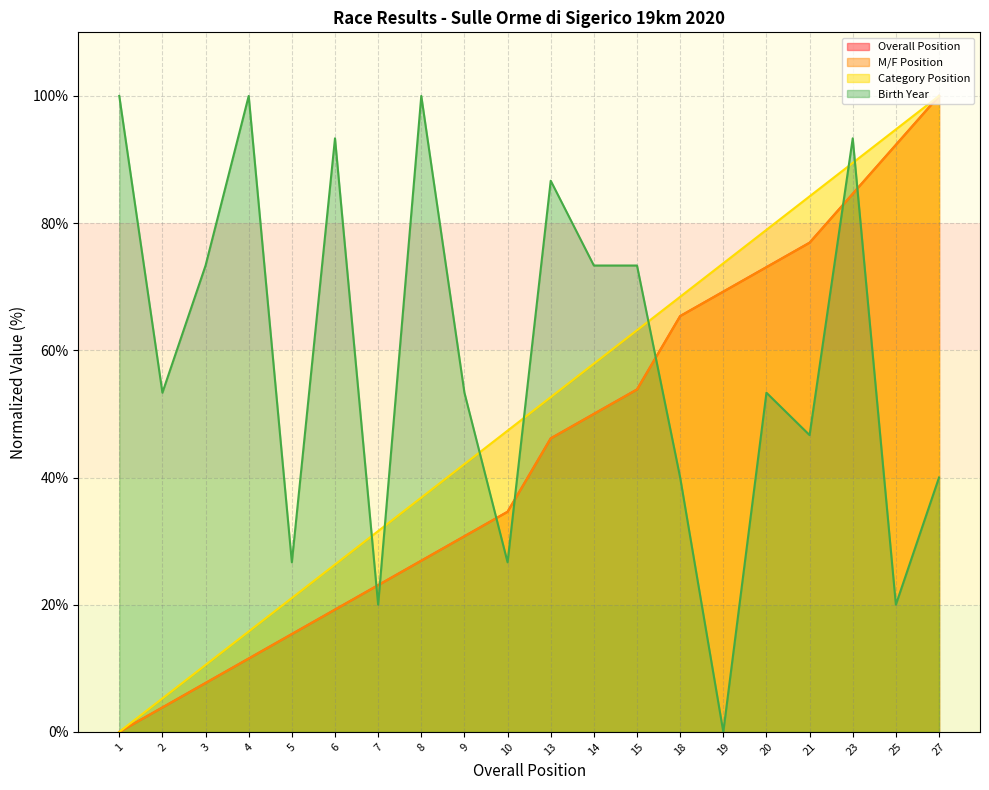

Between 25 and 3, which is larger?

25